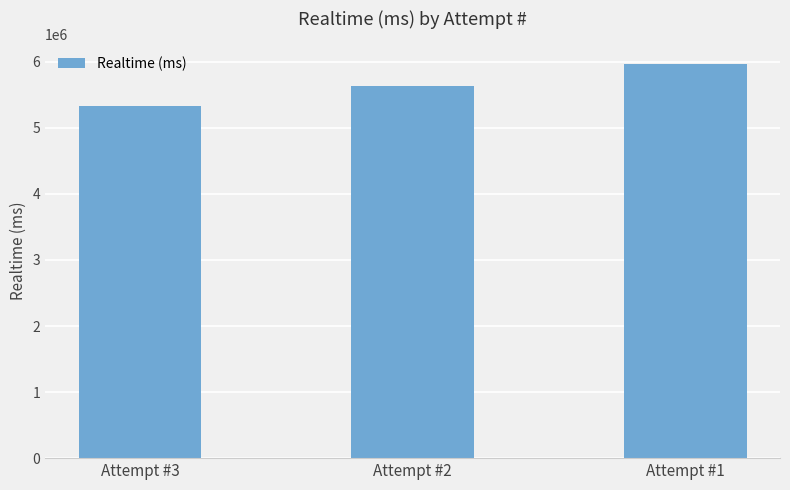

How many values are between 5328656 and 5969019?

3